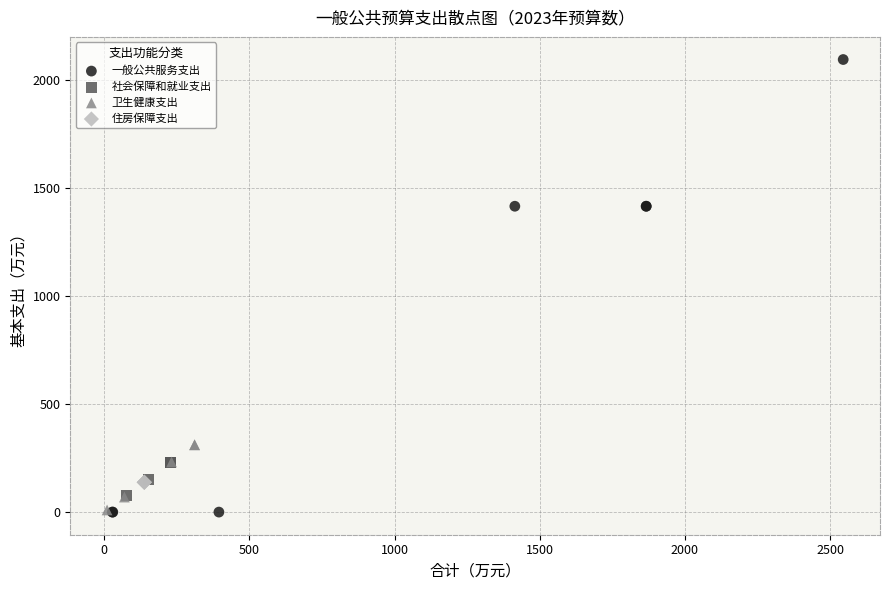

Which series reaches the maximum Y coordinate?

一般公共服务支出